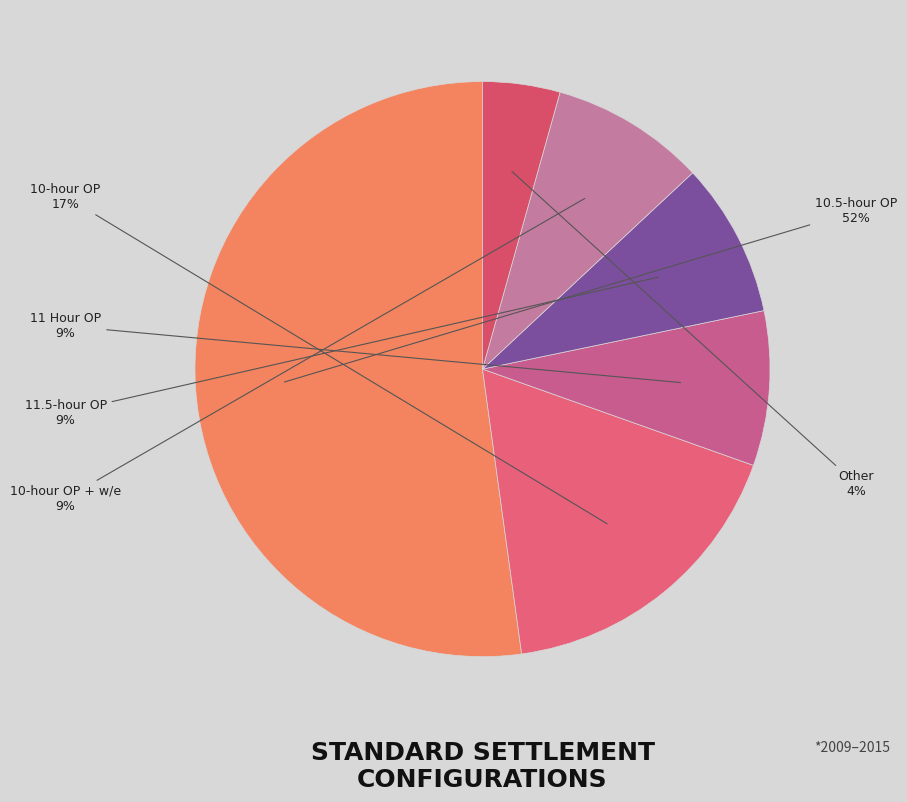

Count the number of slices in the pie.

6